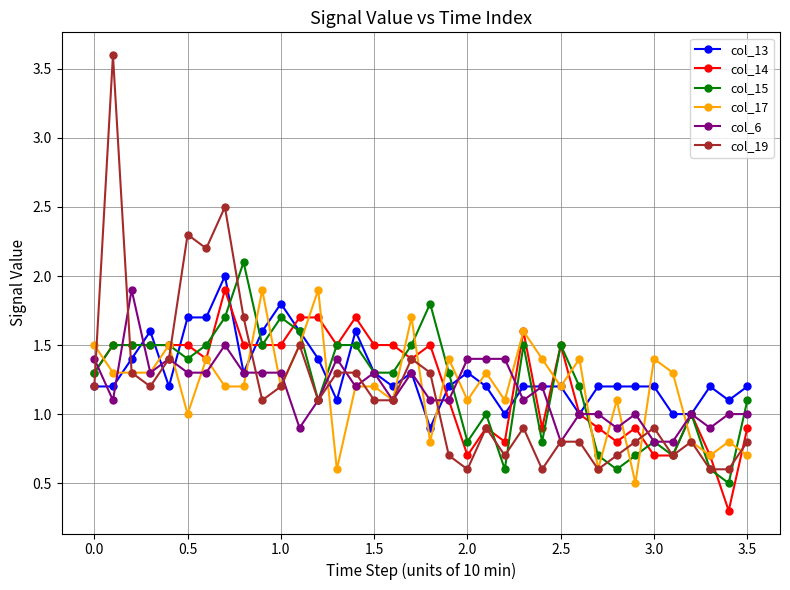

Which series has the largest range (max minus min)?

col_19